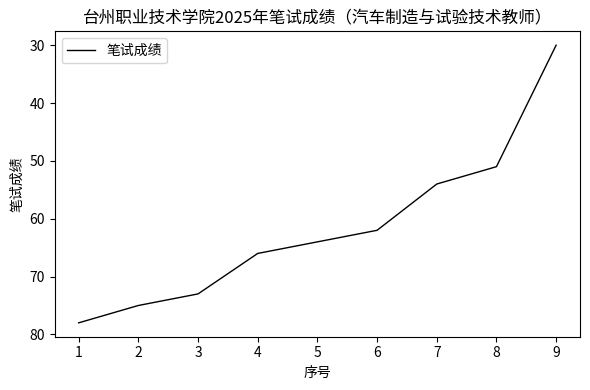

Reading left to right, transcribe all the data shown in this chart.

1=78	2=75	3=73	4=66	5=64	6=62	7=54	8=51	9=30